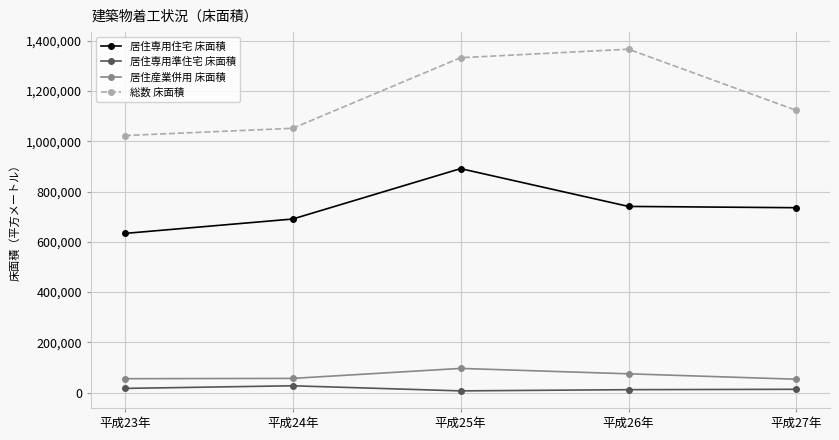

At how many categories does at least one series exceed 1003858?

5